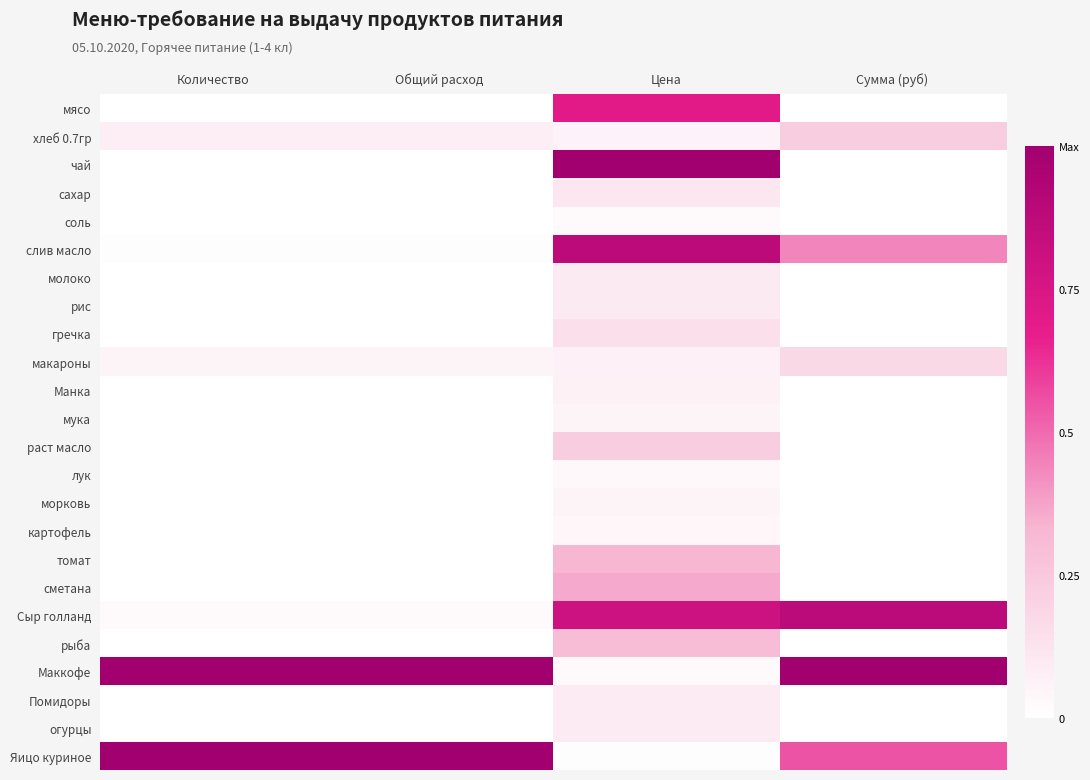

Count the number of data series in this chart.

24